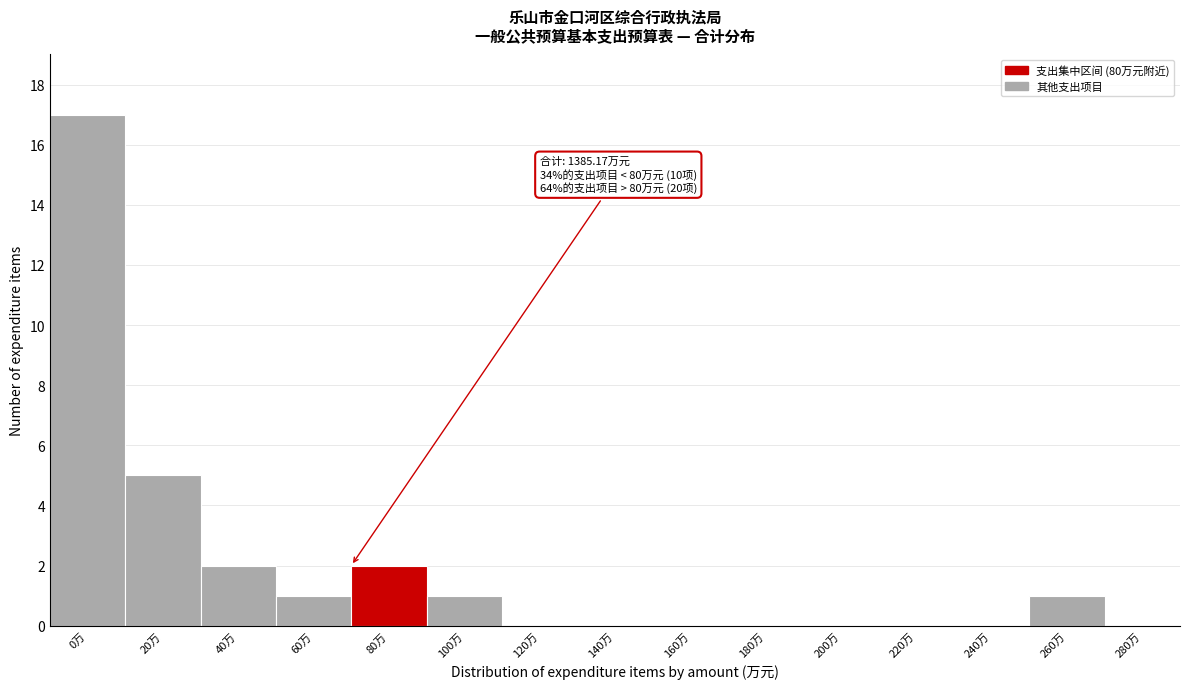

Reading left to right, extract all data points from this chart.

0万=17	20万=5	40万=2	60万=1	80万=2	100万=1	120万=0	140万=0	160万=0	180万=0	200万=0	220万=0	240万=0	260万=1	280万=0